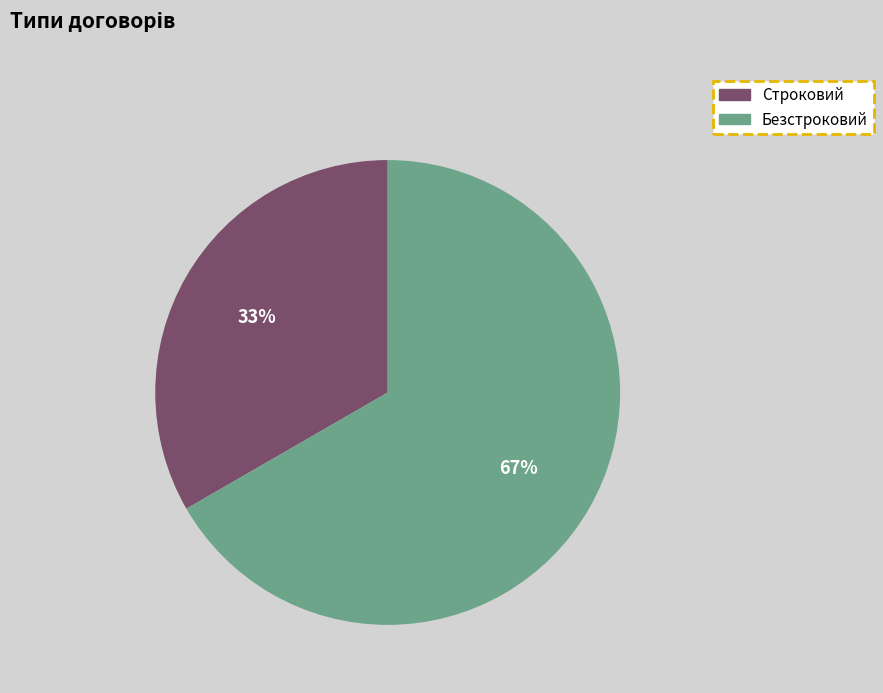

Rank the categories by value from lowest to highest.

Строковий, Безстроковий